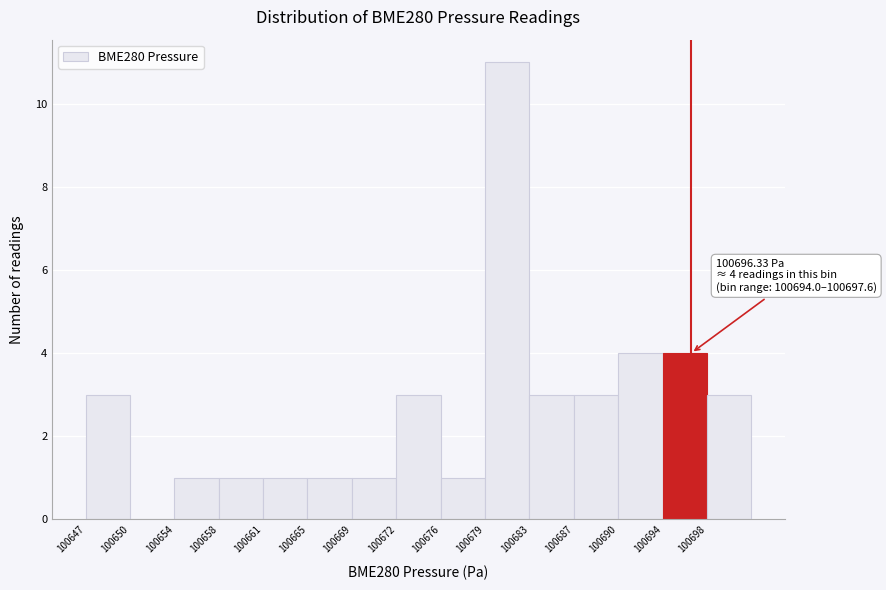

Which range on the x-axis has the tallest bar?

100679.5 to 100683.0